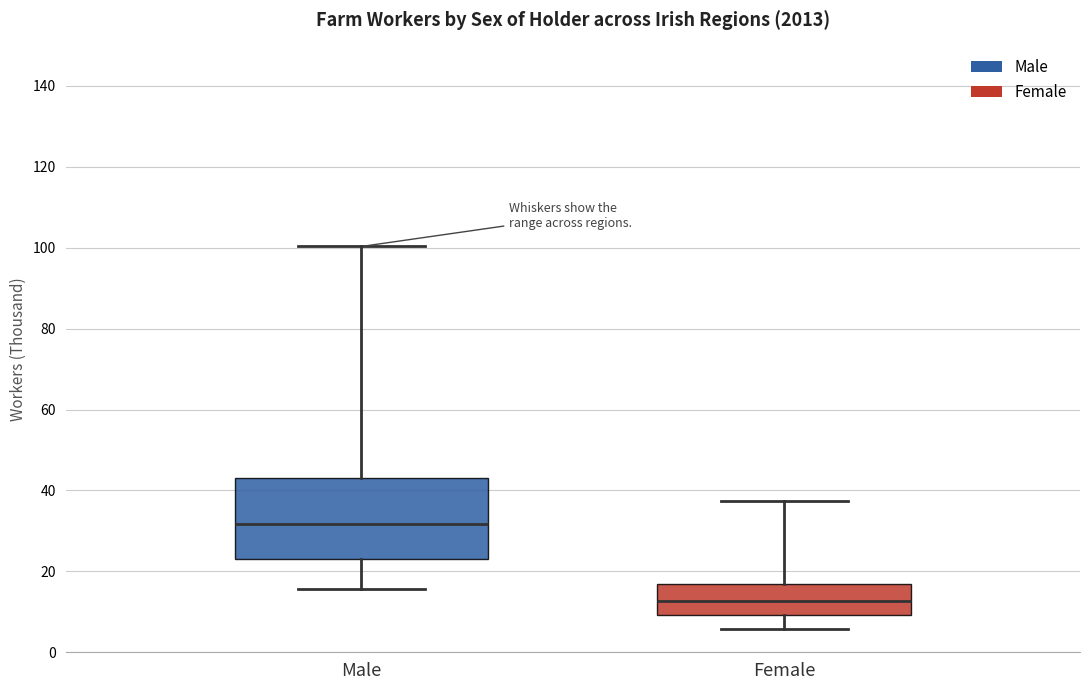

Reading left to right, transcribe this box plot: for each box, give where its median line is, the range the box spans, and where its two whiskers end, as read against the y-axis. The values are not printed on the chart, so give them approximately, as read against the axis.

Male: median 32, box 24 to 44, whiskers 16 to 100
Female: median 12, box 10 to 16, whiskers 6 to 38